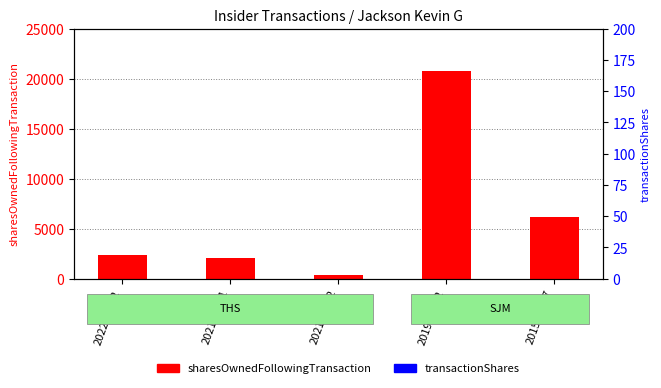

Which series reaches the minimum Y coordinate?

sharesOwnedFollowingTransaction